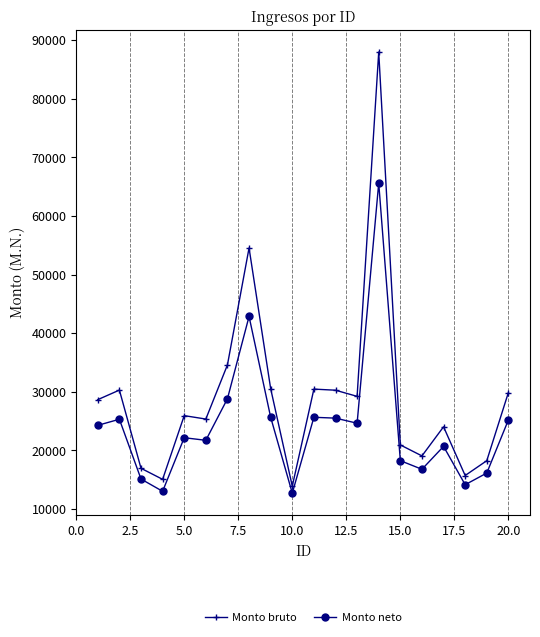

True or false: Monto bruto has more than 1 points higher than both neighbors.

True